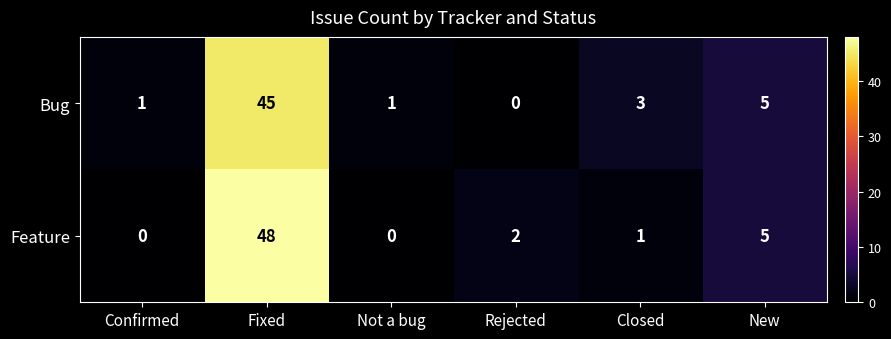

Which series has the largest total across all categories?

Feature